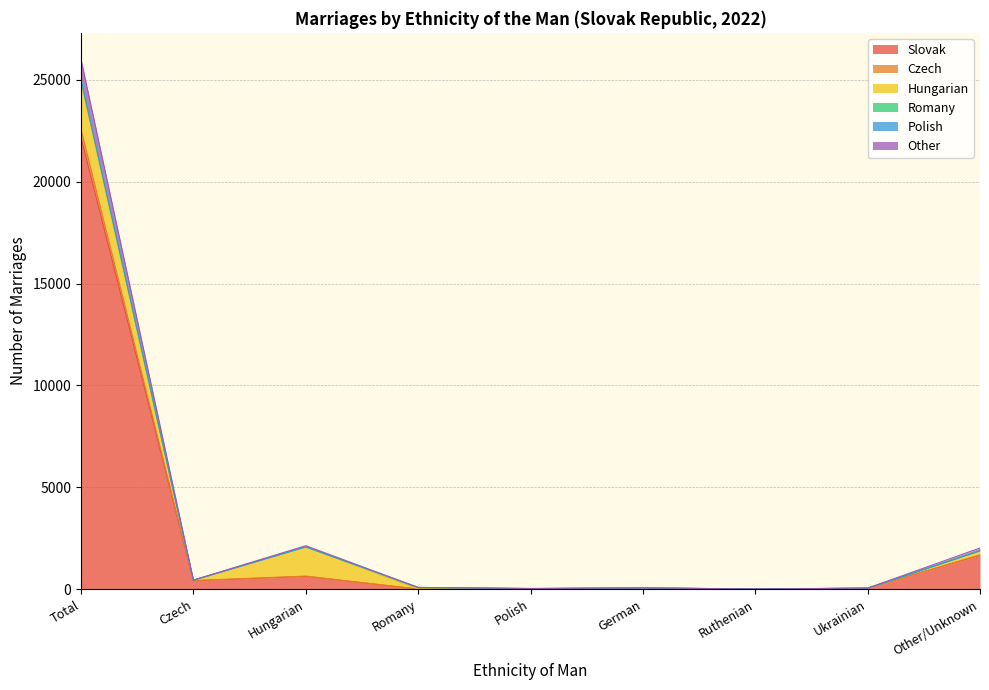

How many data points in Other are above 87?

4